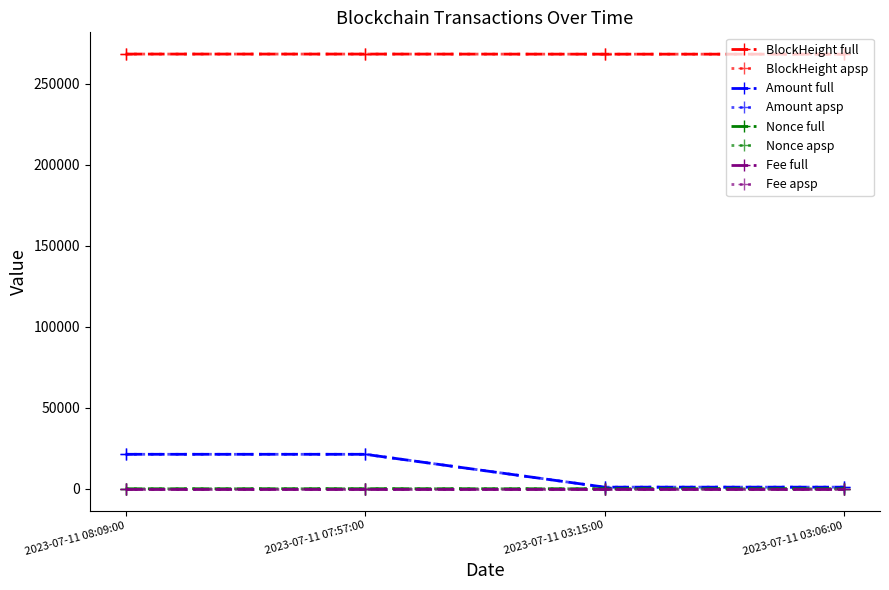

Reading left to right, transcribe all the data shown in this chart.

BlockHeight: 268403.0	268401.0	268344.0	268342.0
Amount: 21281.5	21281.5	999.0	1000.0
Nonce: 1.0	45.0	0.0	0.0
Fee: 0.0	0.0	0.0	0.0